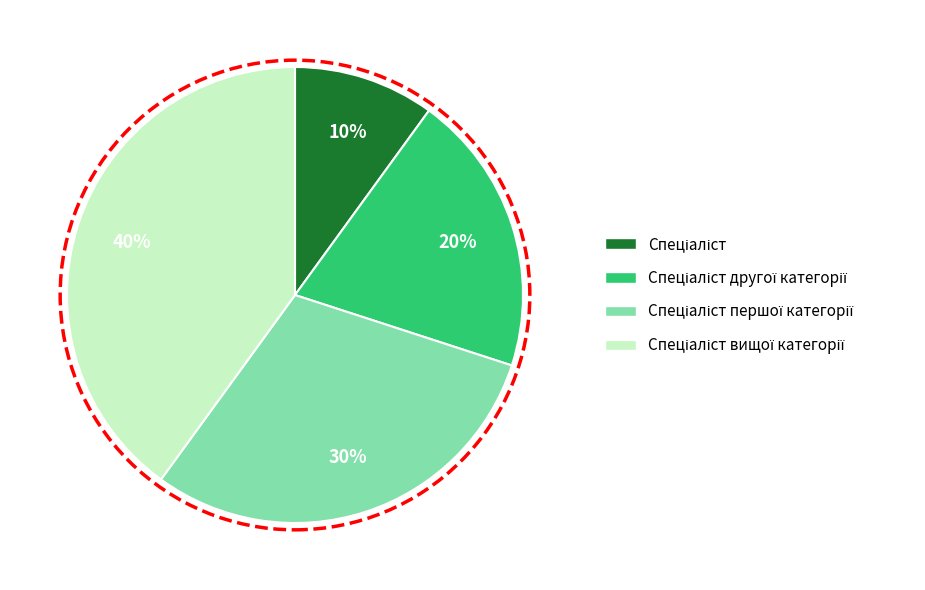

Is there any slice that represents more than half of the pie?

No